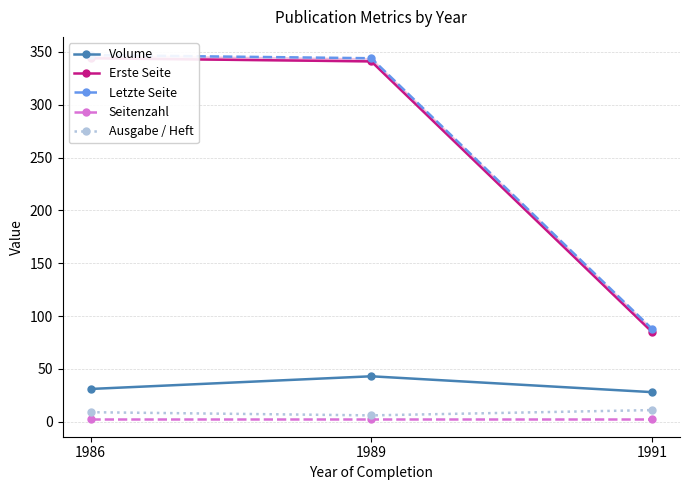

Between 1986 and 1989, which series saw the biggest shift?

Volume